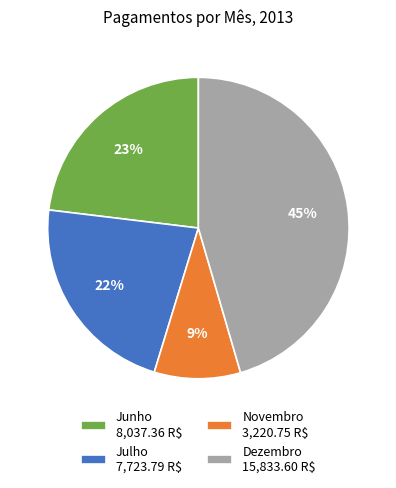

To the nearest percent, what portion does Dezembro 15,833.60 R$ represent?

45%